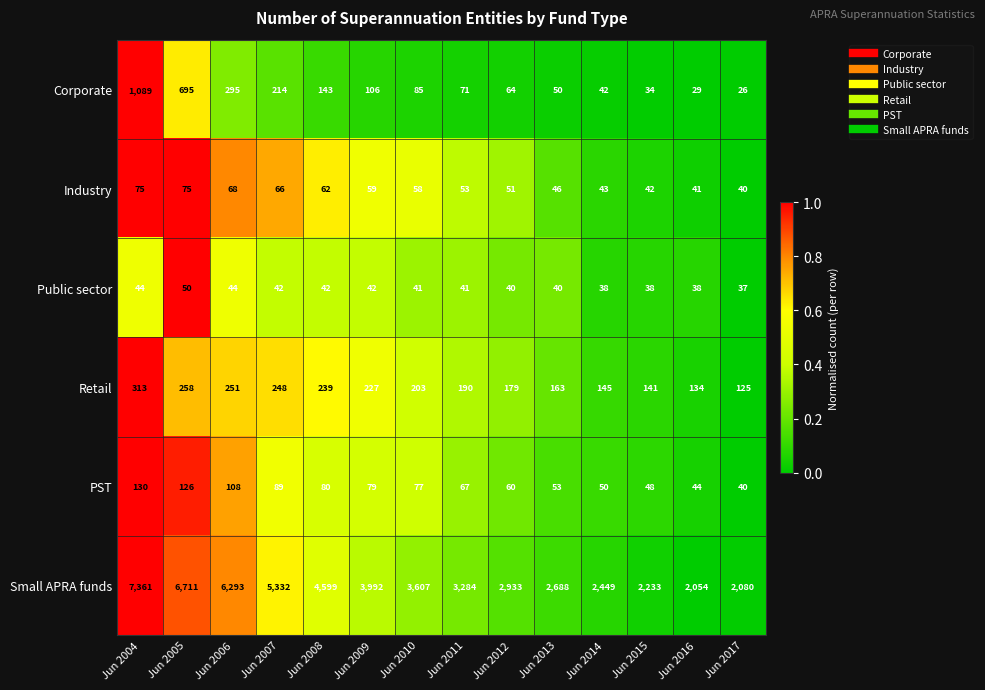

What is the total value across all series at Jun 2011?

3706